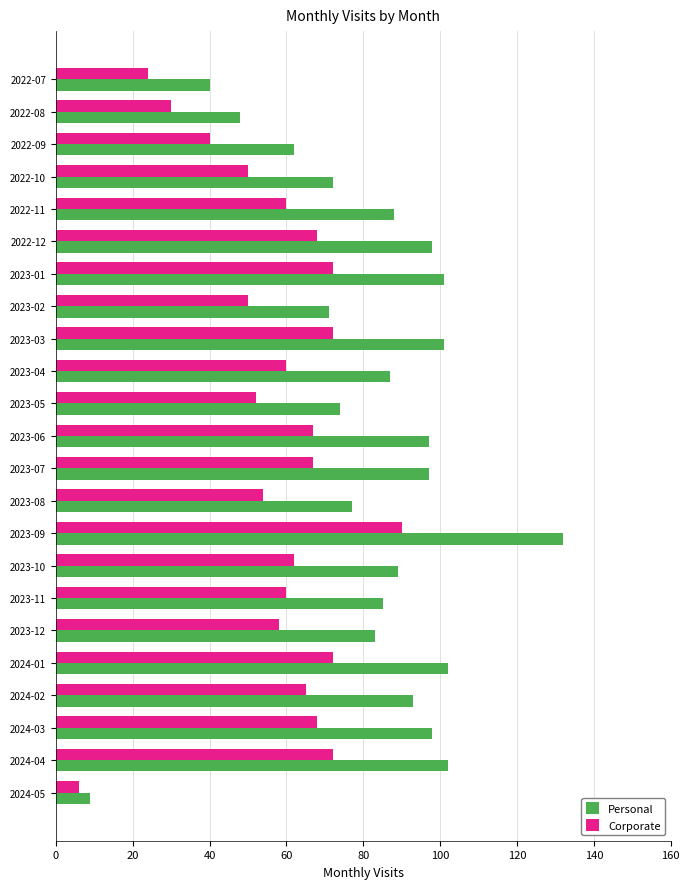

What is the approximate value of Personal at 2023-01?

101